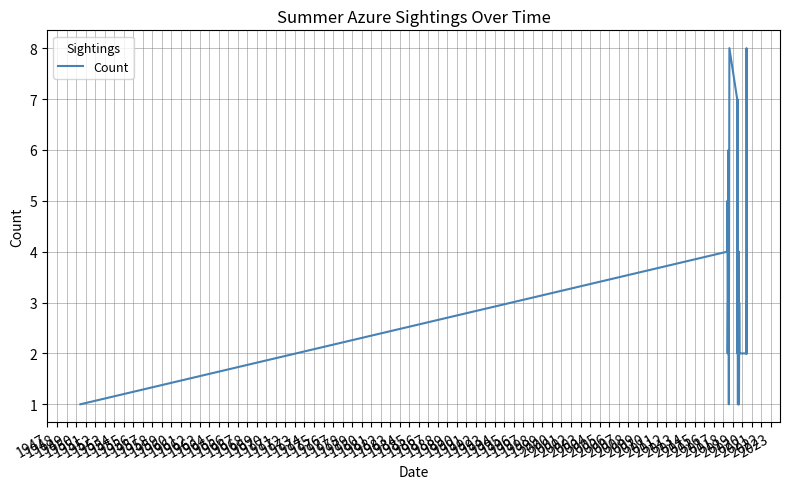

Does the chart have visible grid lines?

Yes